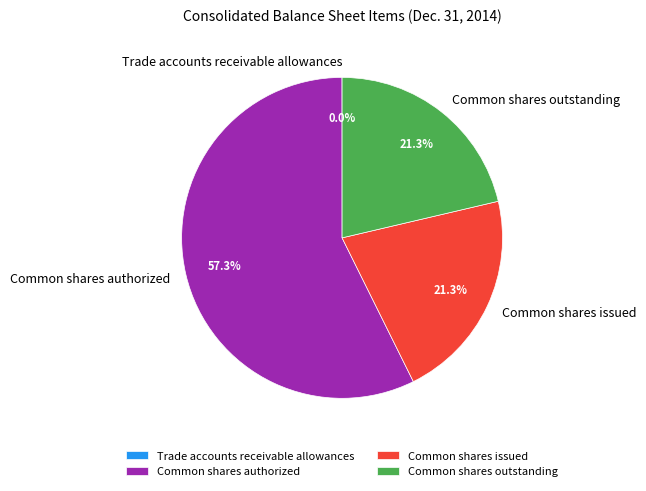

Which category has the biggest portion of the pie?

Common shares authorized